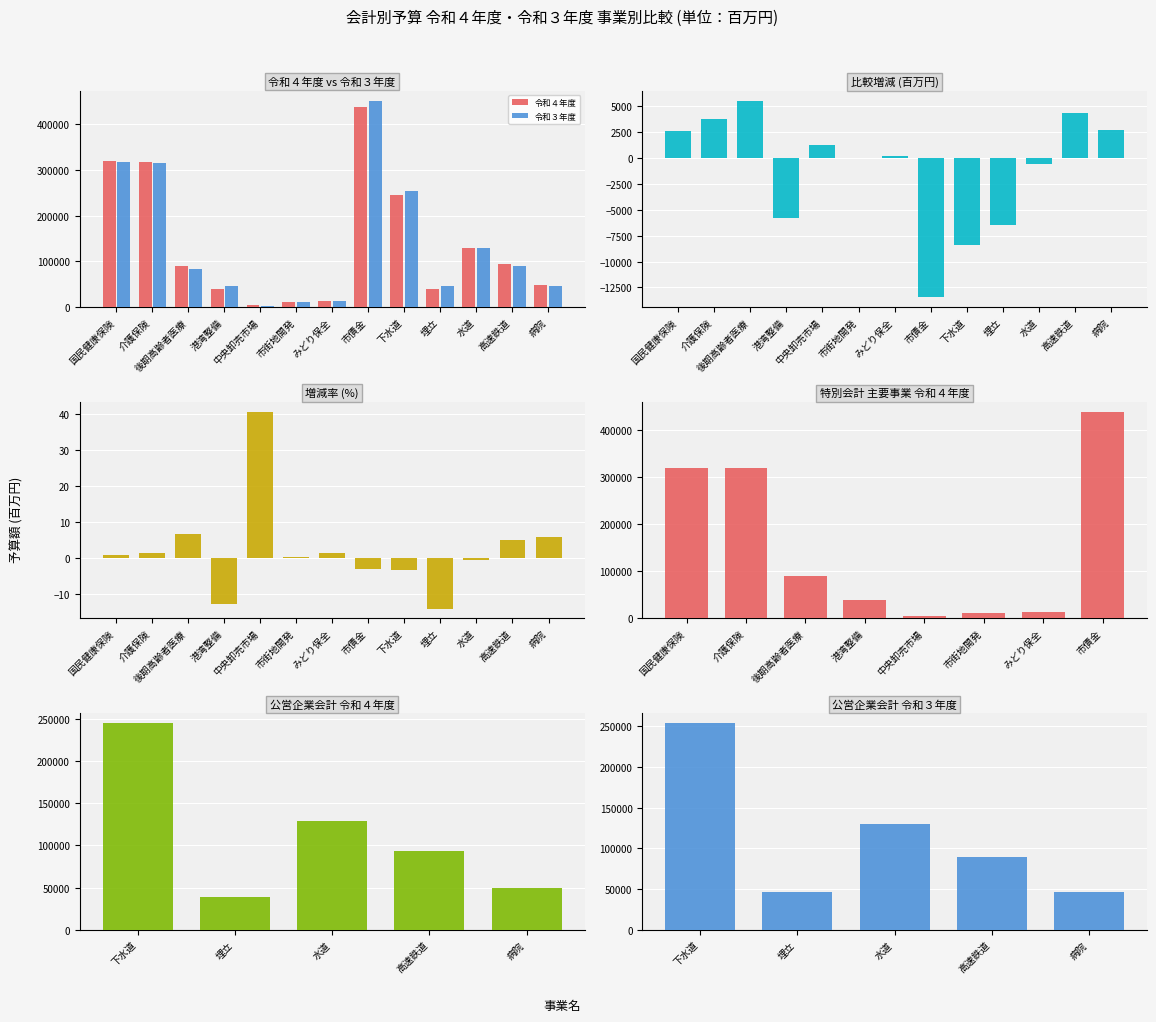

Are the bars horizontal?

No